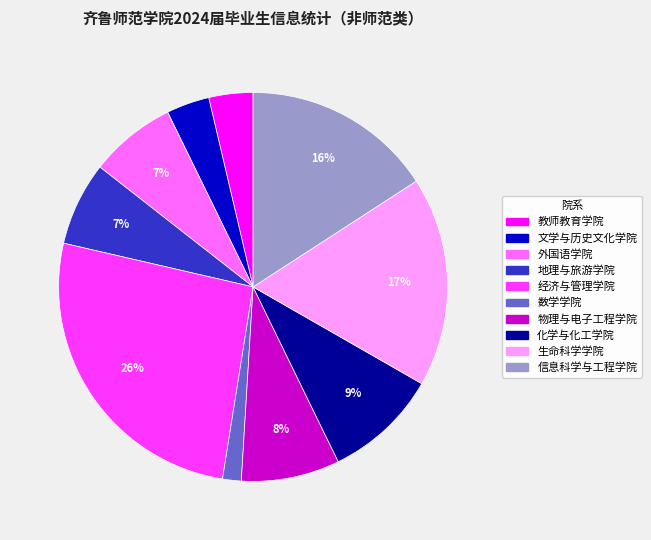

Approximately how many times larger is the value at 信息科学与工程学院 compared to 地理与旅游学院?

2.3